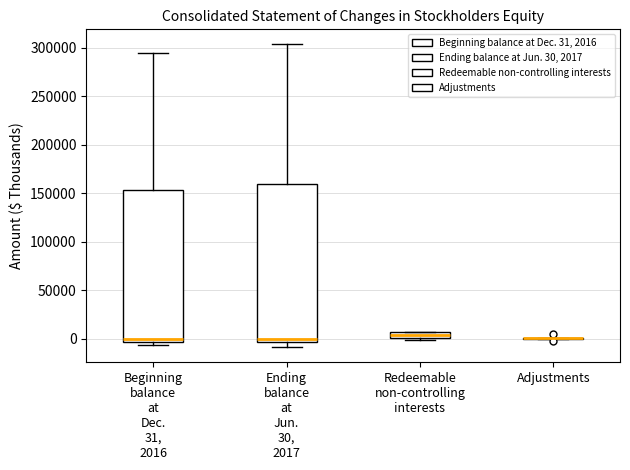

Which box is the tallest, from its lower edge to its upper edge?

Ending balance at Jun. 30, 2017